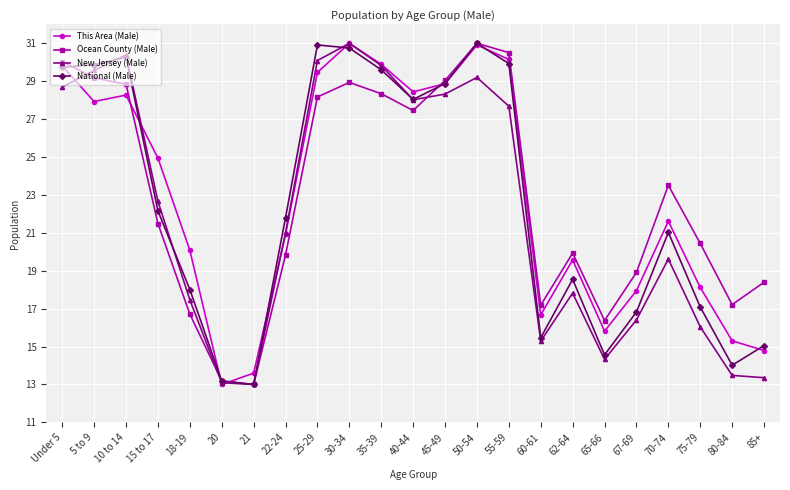

Count the number of data series in this chart.

4